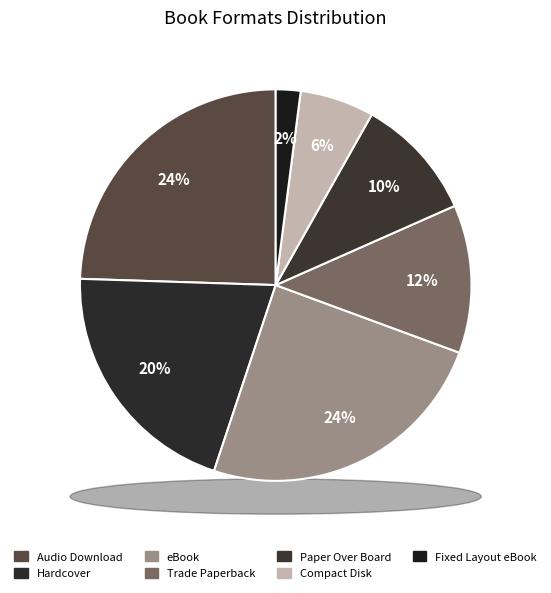

What is the smallest slice in the pie chart?

Fixed Layout eBook